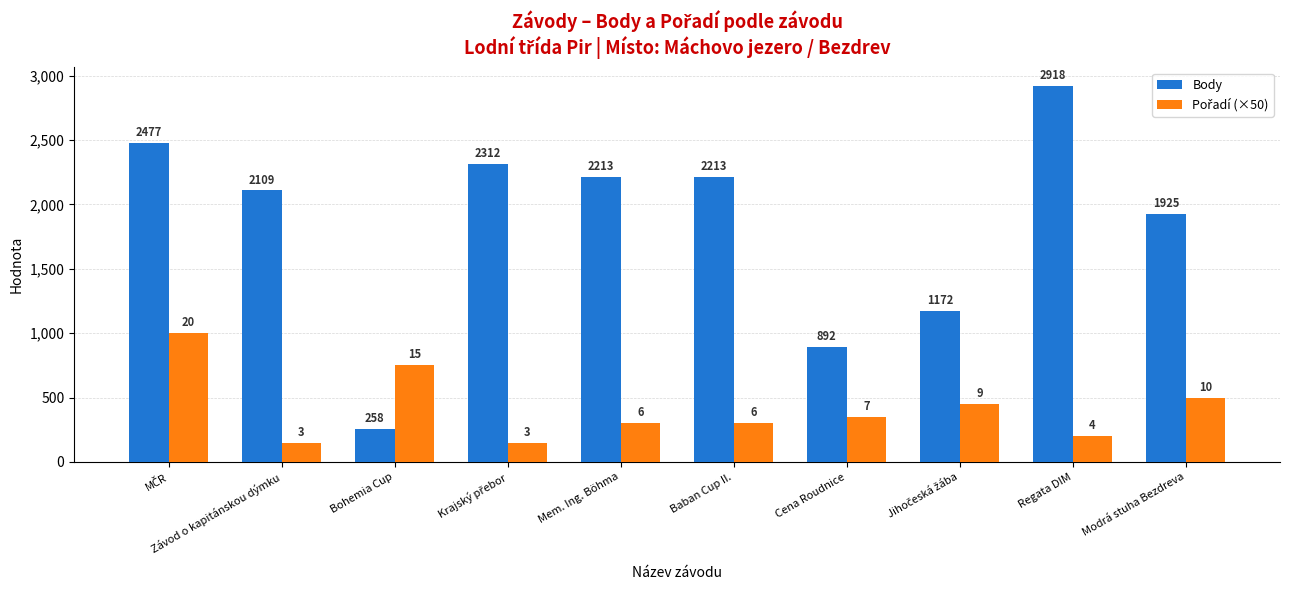

What is the average value of the Body series?

1849